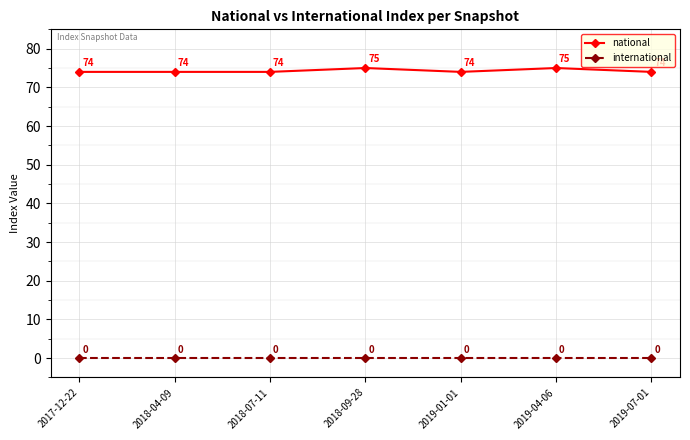

Does the chart have visible grid lines?

Yes